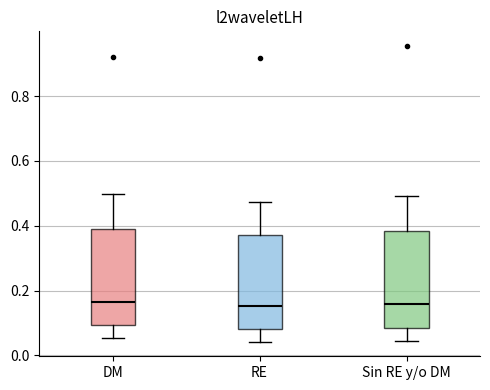

Where does the upper whisker of the box for Sin RE y/o DM end on the y-axis? The values are not printed on the chart, so give them approximately, as read against the axis.

0.50